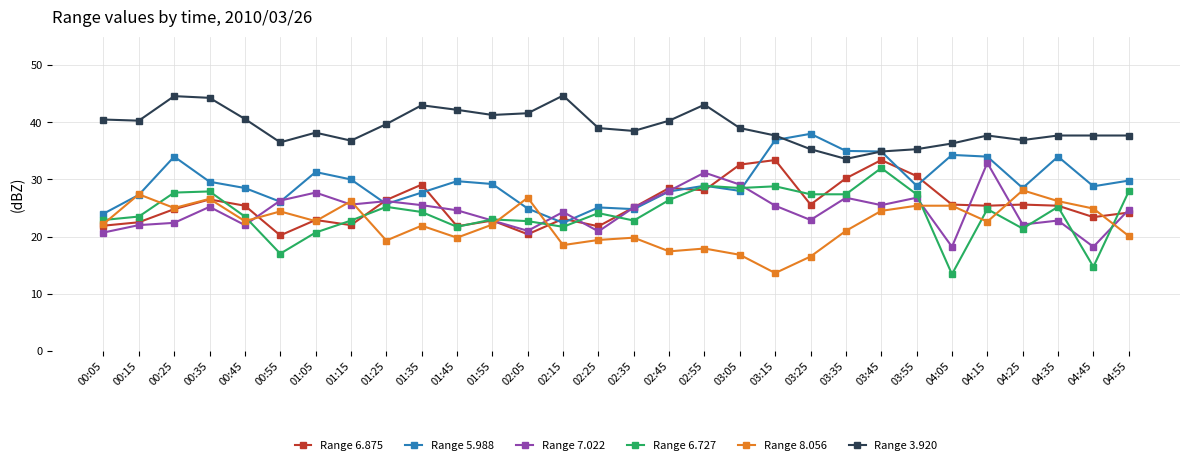

At how many categories does at least one series exceed 25?

30